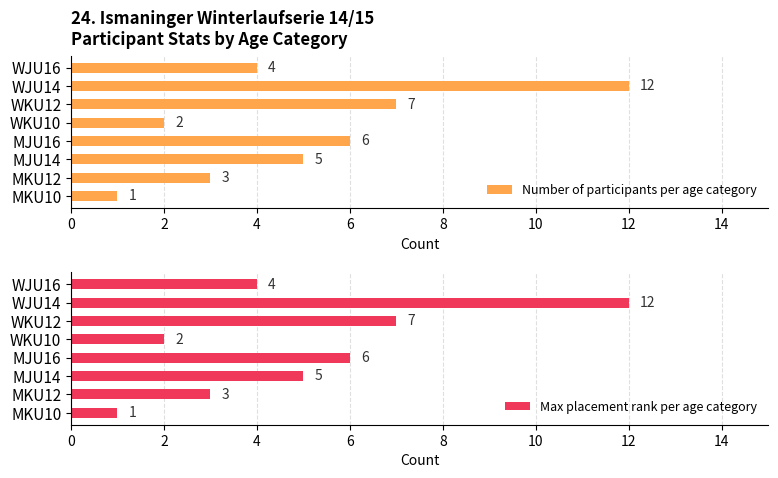

The Number of participants per age category series shows 6 at WJU16. True or false?

False